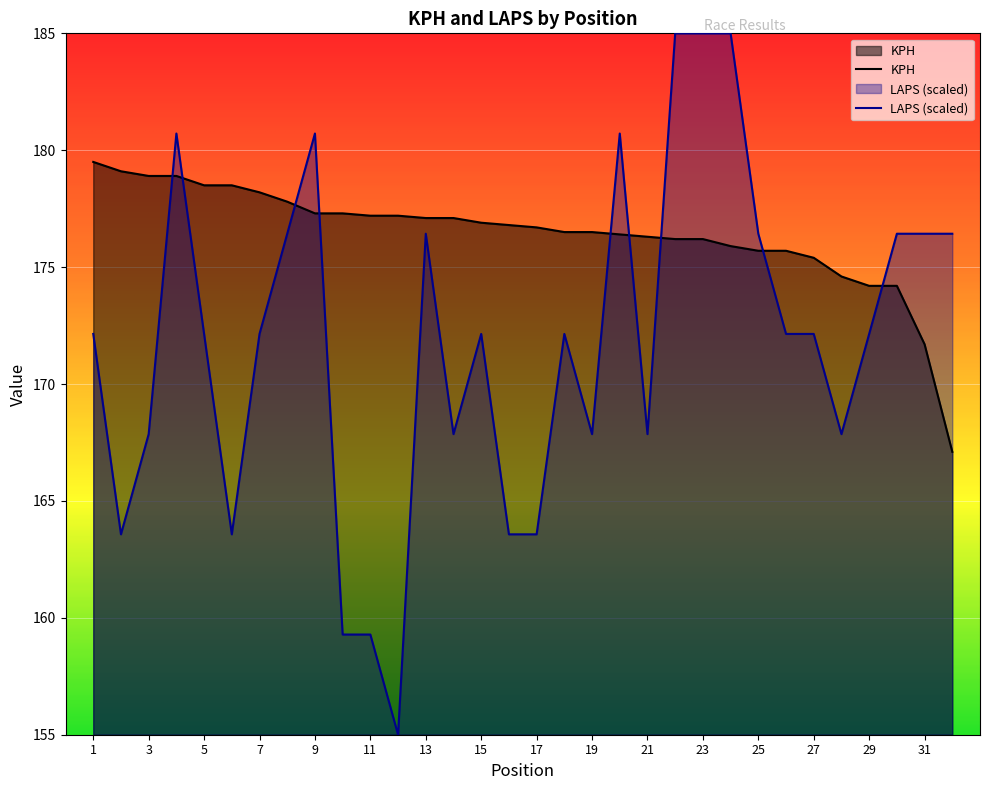

Which series has the largest total across all categories?

KPH